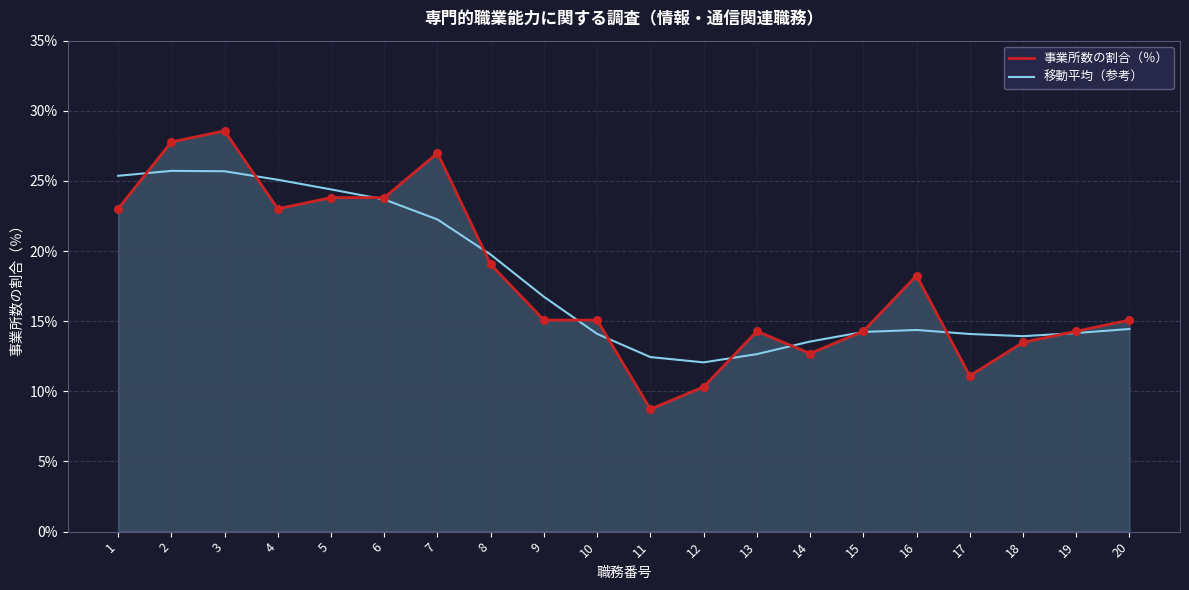

Which series changed the most between 2 and 7?

移動平均（参考）